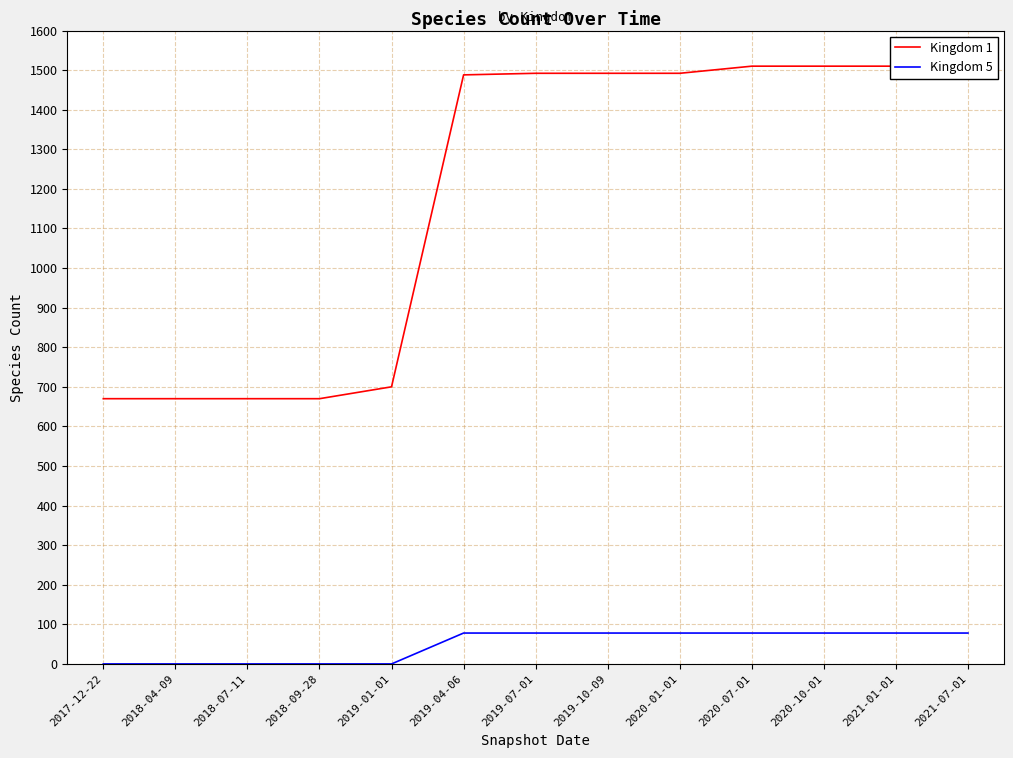

Reading left to right, transcribe all the data shown in this chart.

Kingdom 1: 670	670	670	670	700	1488	1492	1492	1492	1510	1510	1510	1512
Kingdom 5: 0	0	0	0	0	78	78	78	78	78	78	78	78